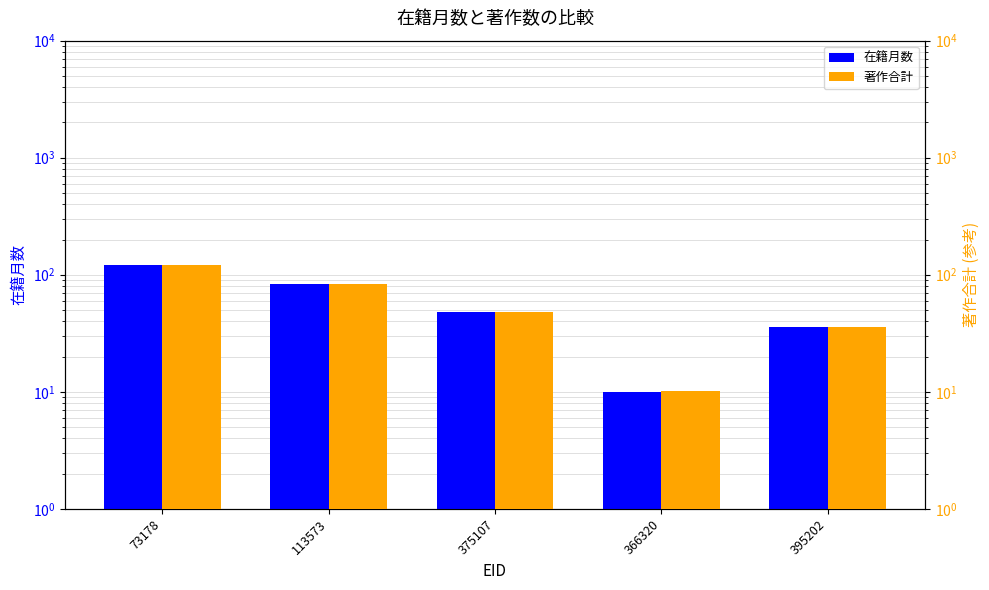

At which category is the sum across all series the highest?

73178